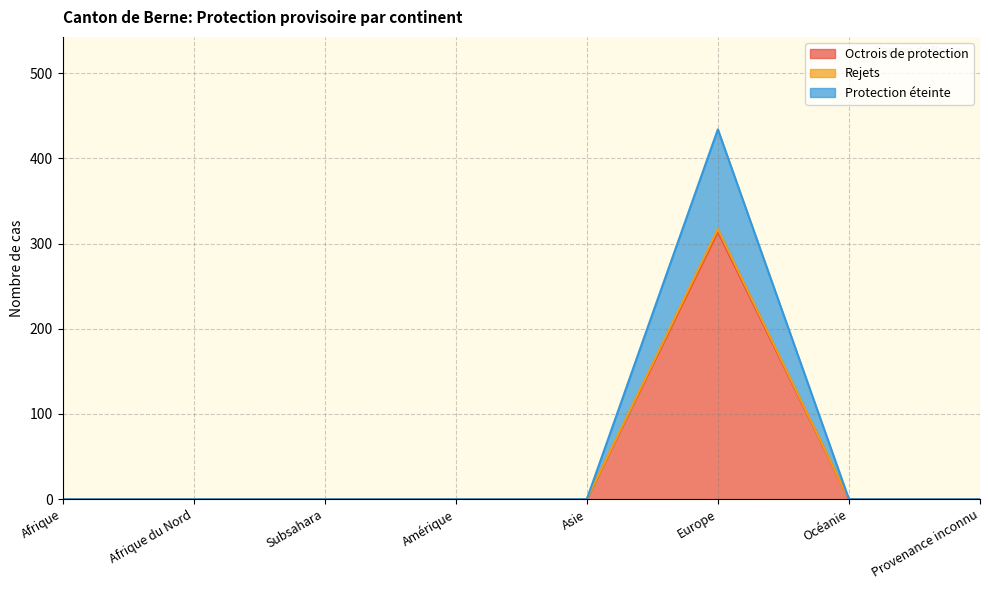

How many interior local peaks does the Octrois de protection series have?

1